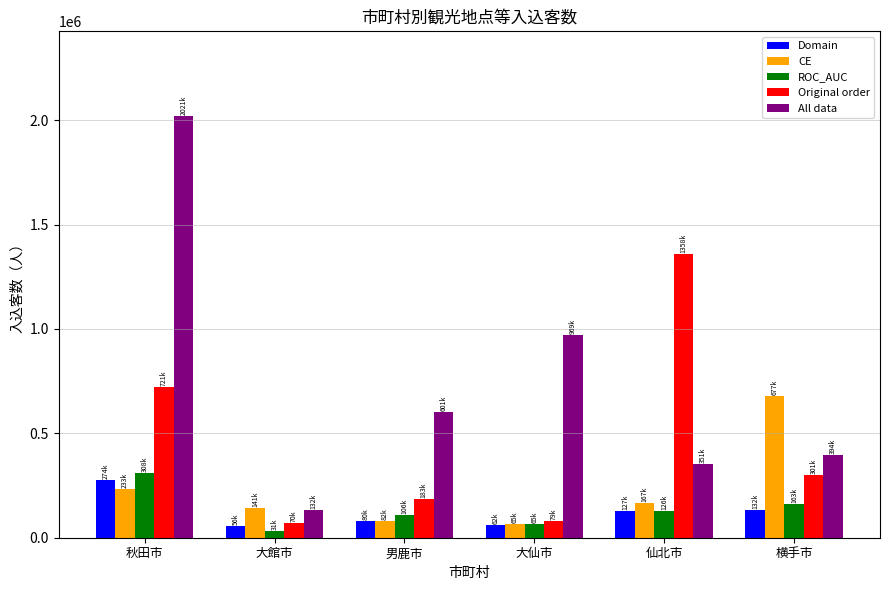

At how many categories does at least one series exceed 370890?

5